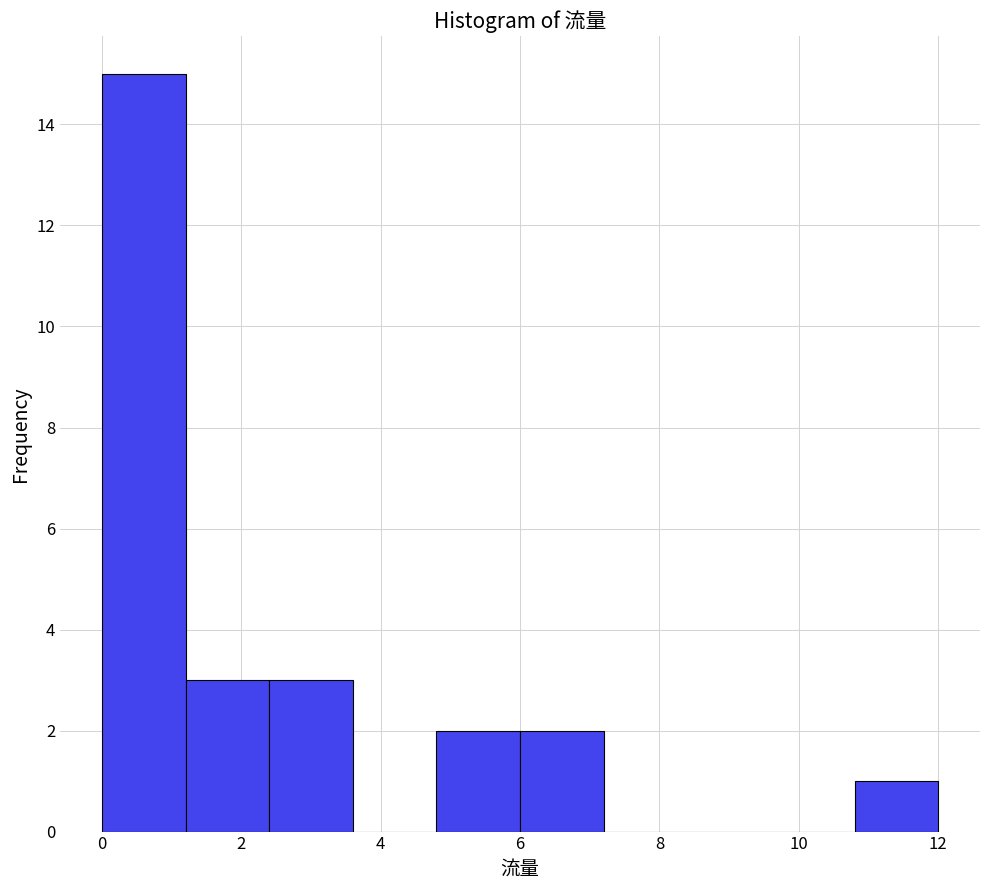

How tall is the bar that spans 6.0 to 7.2 on the x-axis? The values are not printed on the chart, so give them approximately, as read against the axis.

2